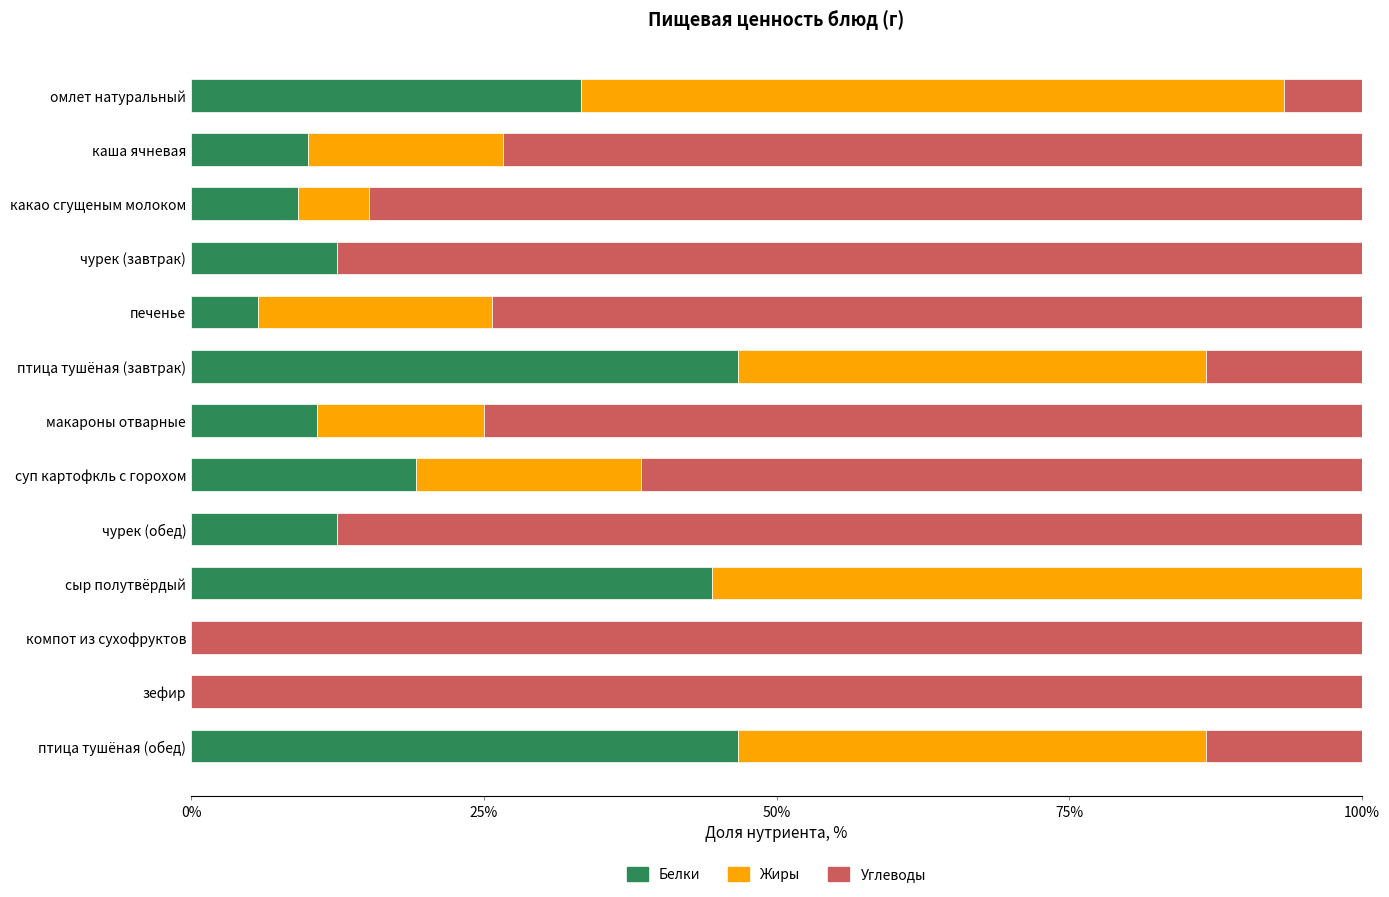

What is the total value across all series at птица тушёная (обед)?

100.0